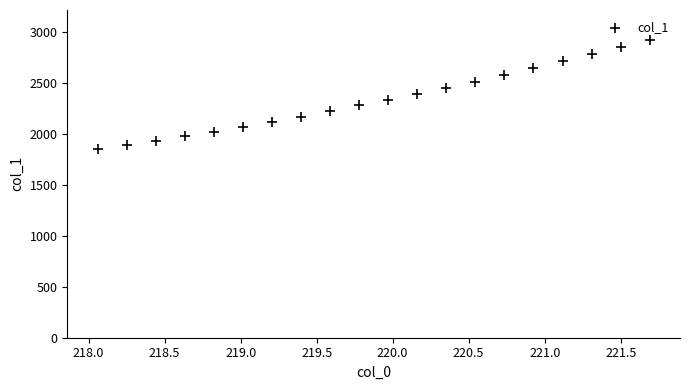

What is the range of Y values (max minus min)?

1075.0